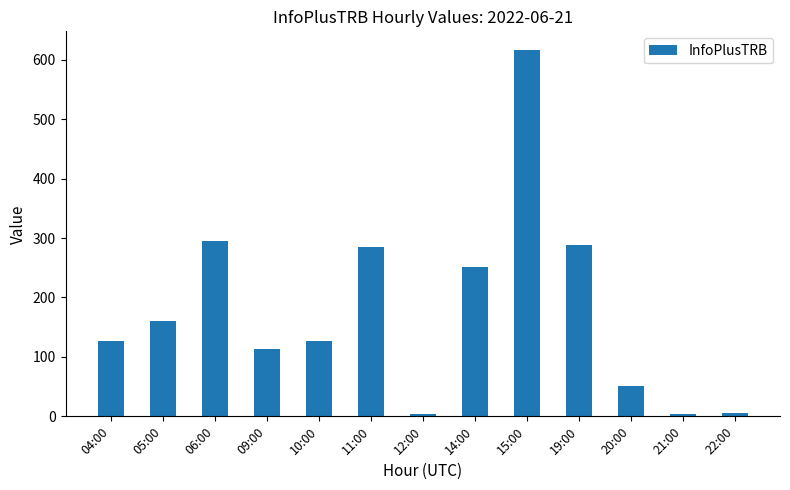

Count the number of data series in this chart.

1